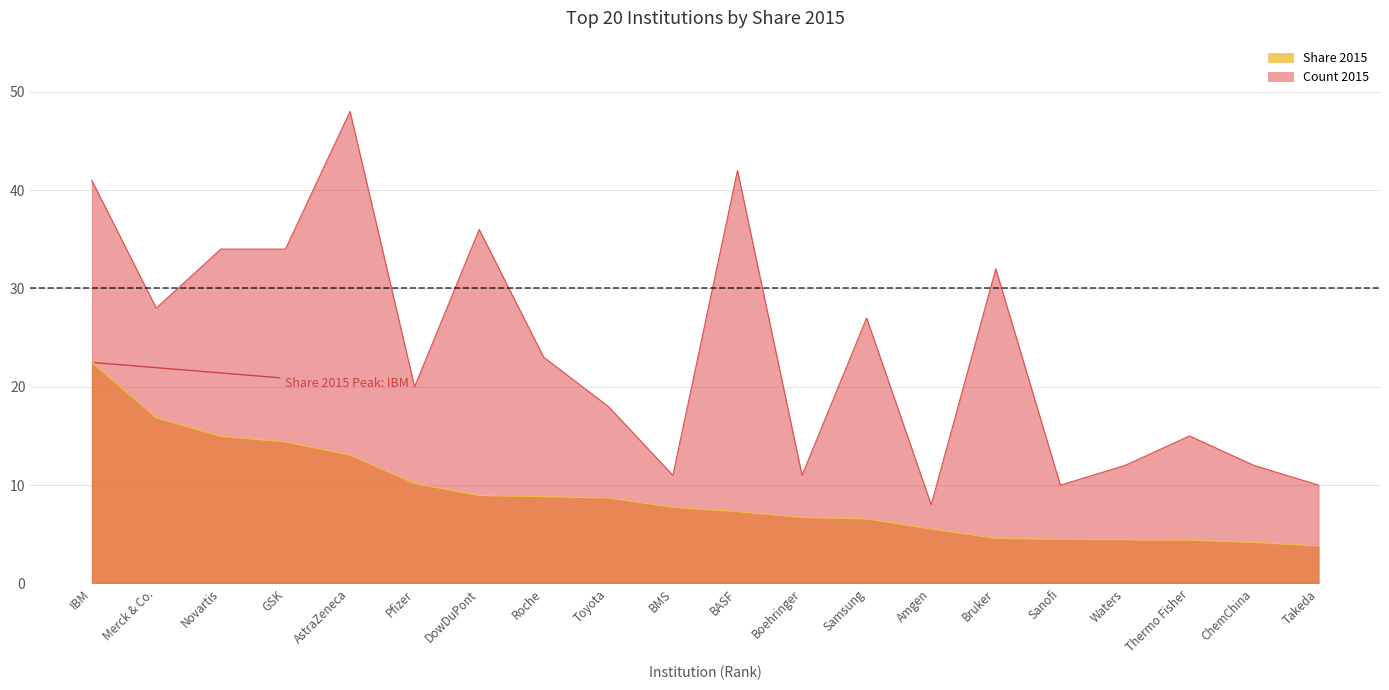

Between Toyota and Sanofi, which is larger?

Toyota